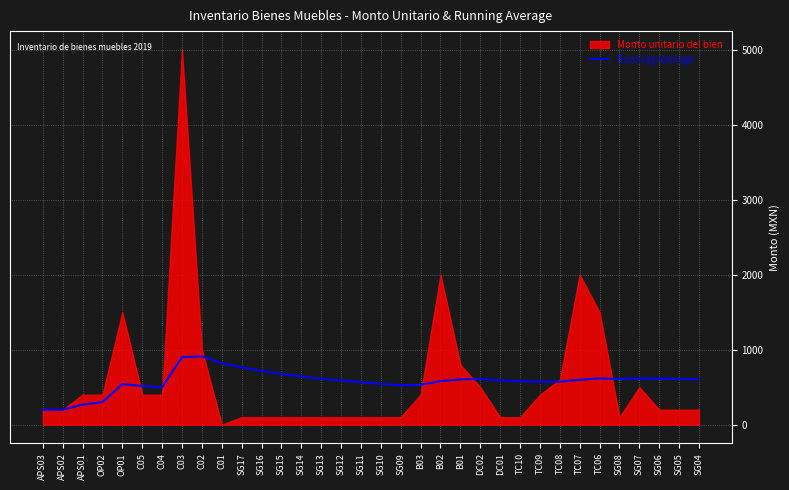

What is the lowest value of the Running Average series?

200.0